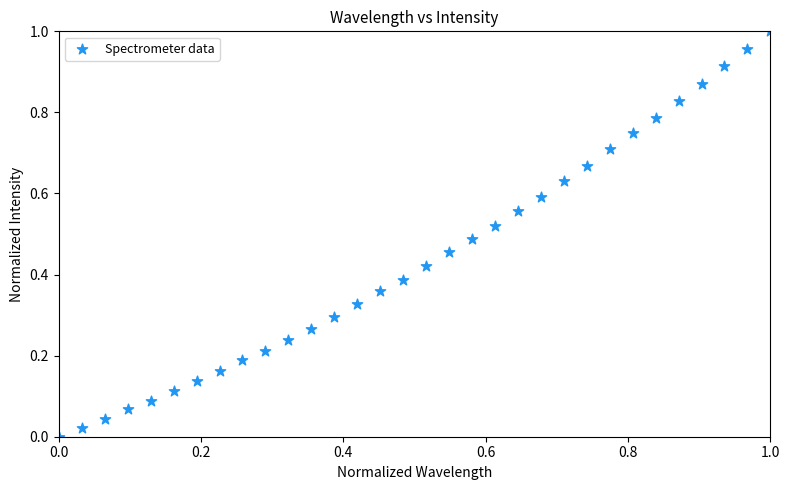

How many data points are displayed?

32